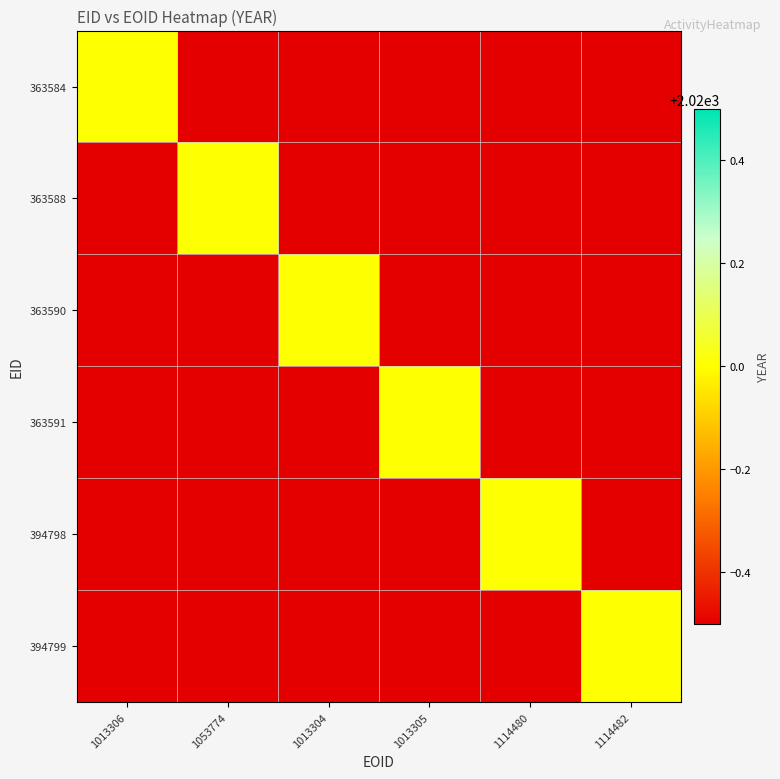

What is the total value across all series at 1114480?

12117.5